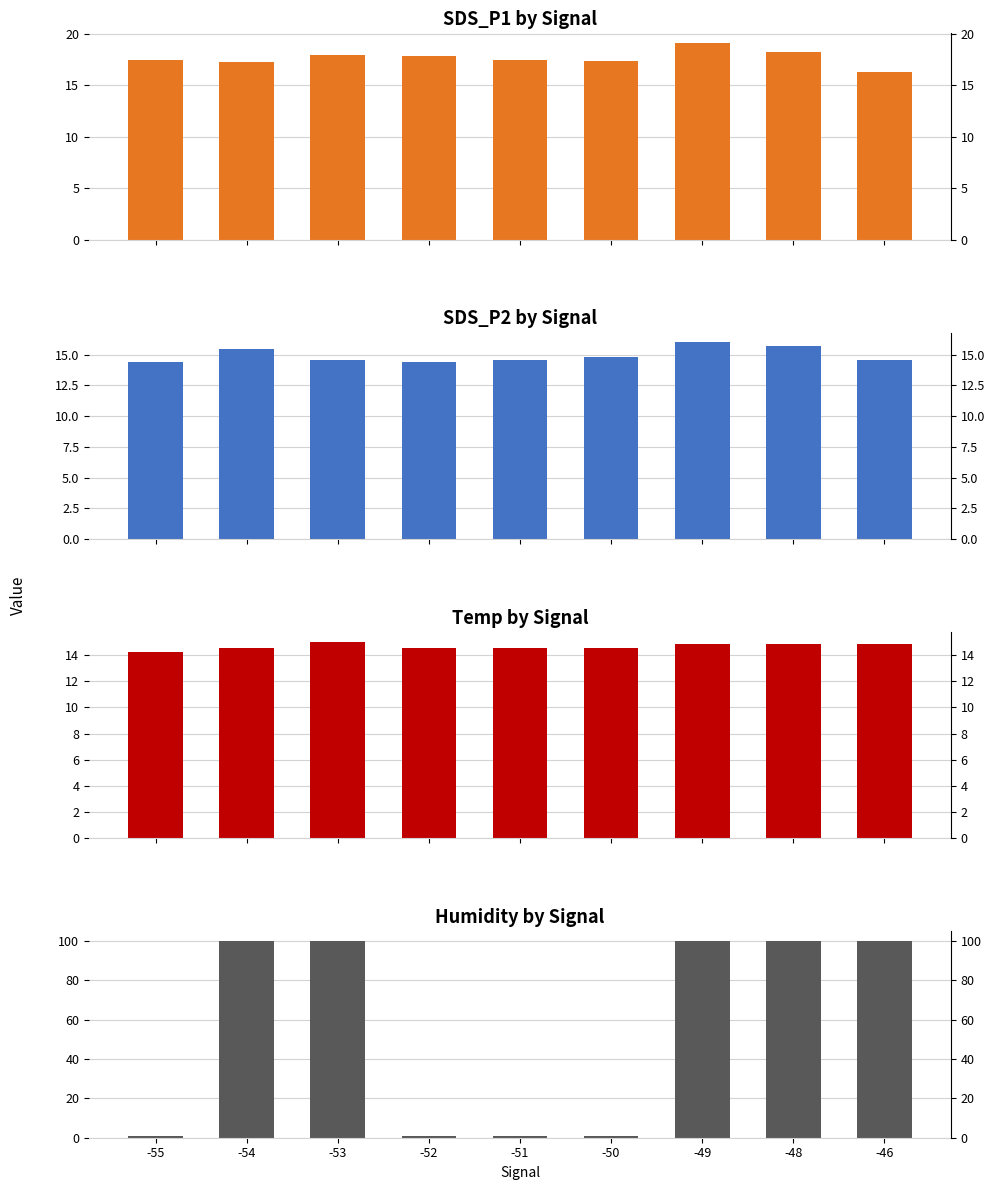

How many bars are there in total?

36